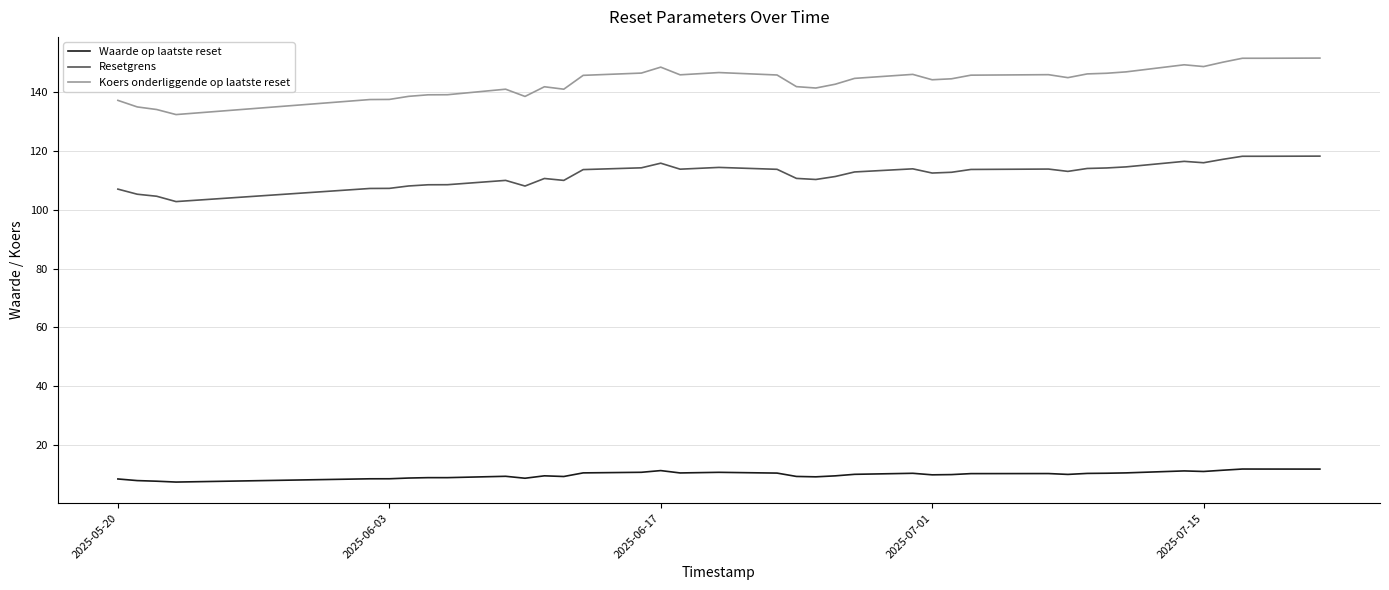

True or false: Waarde op laatste reset and Koers onderliggende op laatste reset intersect in this chart.

False